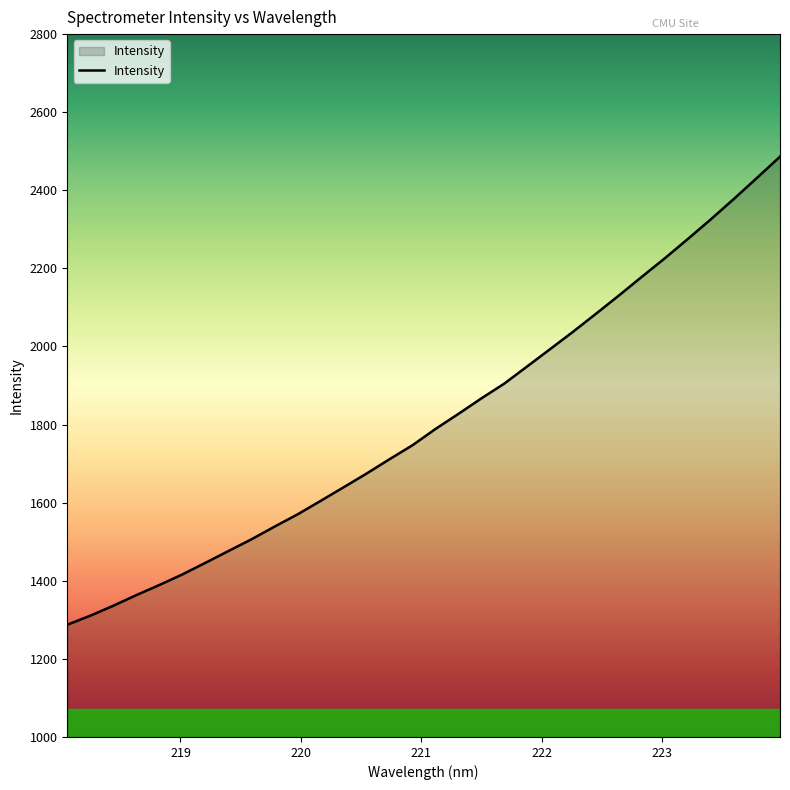

What is the maximum value shown in the chart?

2486.1